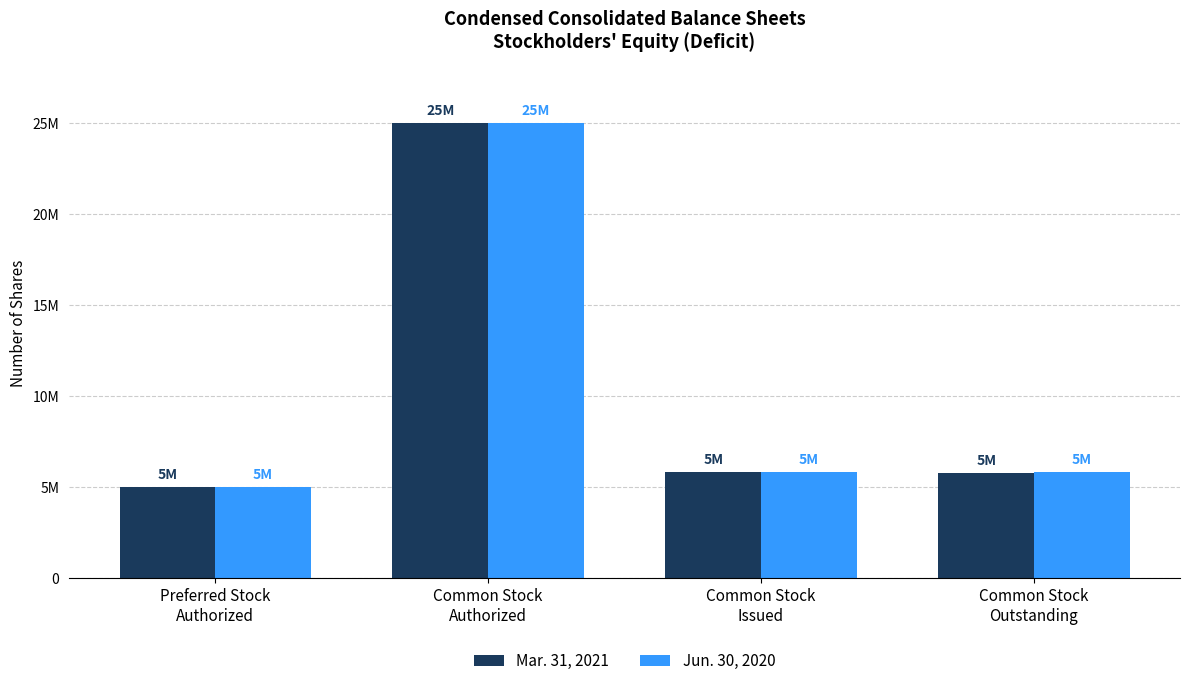

Does the chart contain any negative values?

No